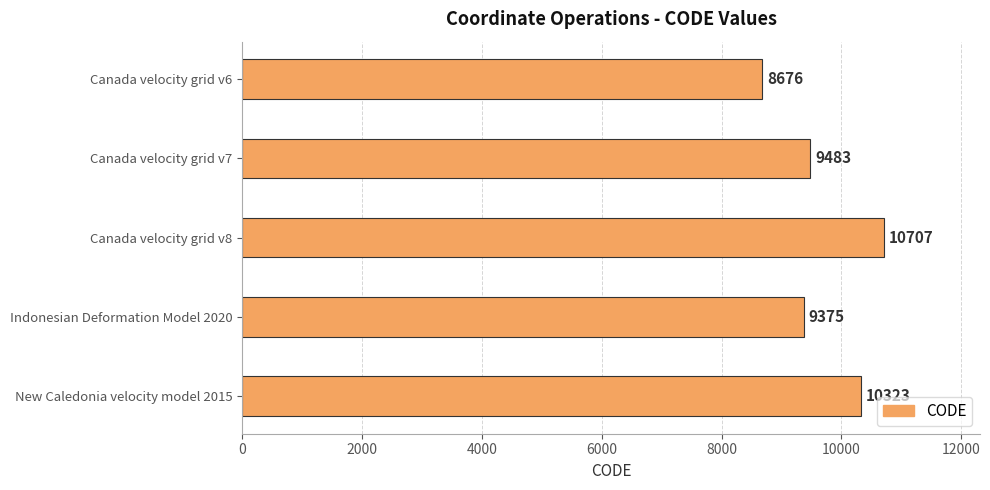

The value at Canada velocity grid v6 is 8676. True or false?

True